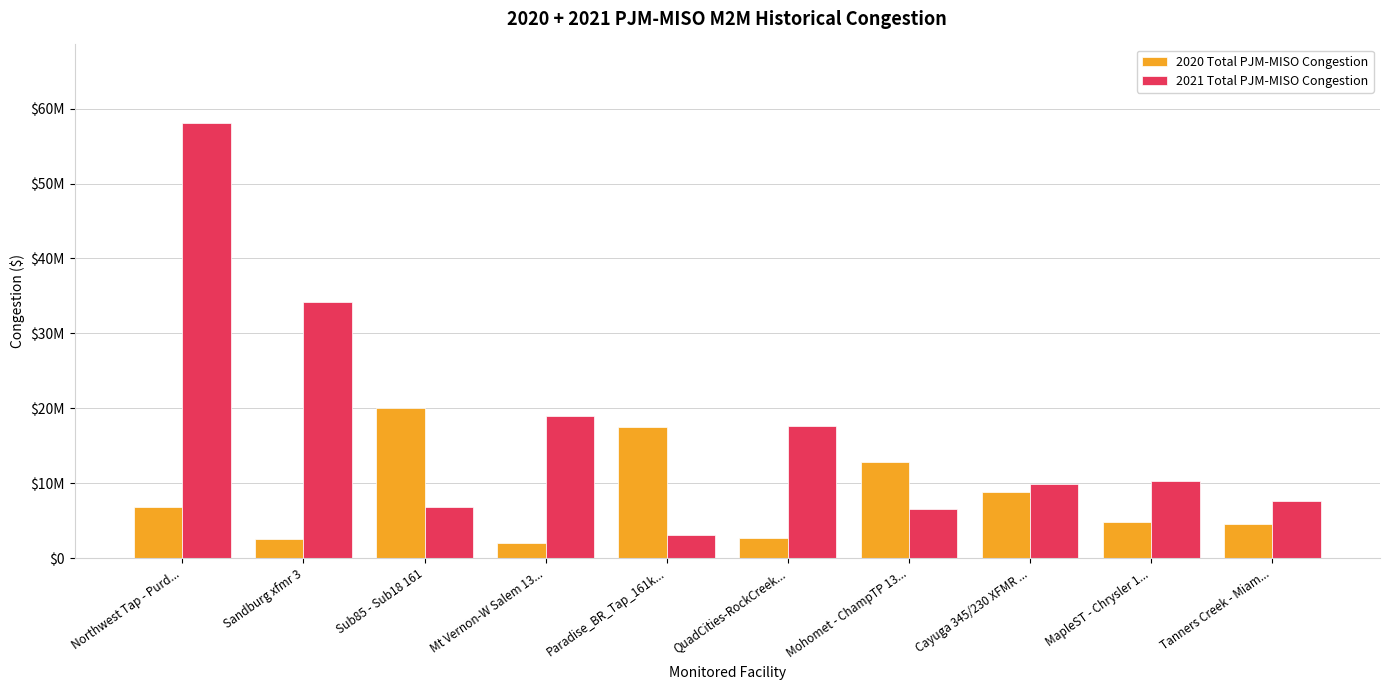

Rank the series at Sub85 - Sub18 161 from lowest to highest value.

2021 Total PJM-MISO Congestion, 2020 Total PJM-MISO Congestion